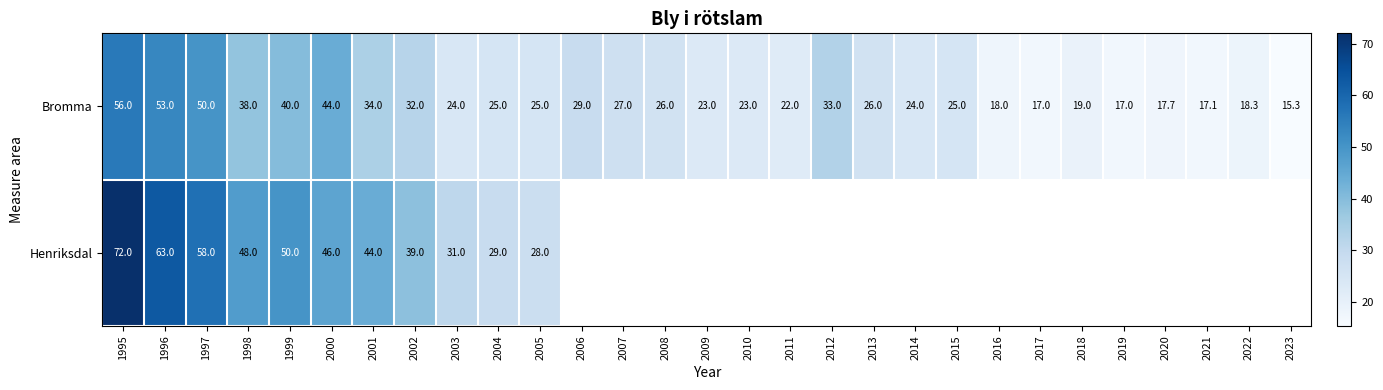

At which category does the chart reach its peak across all series?

1995